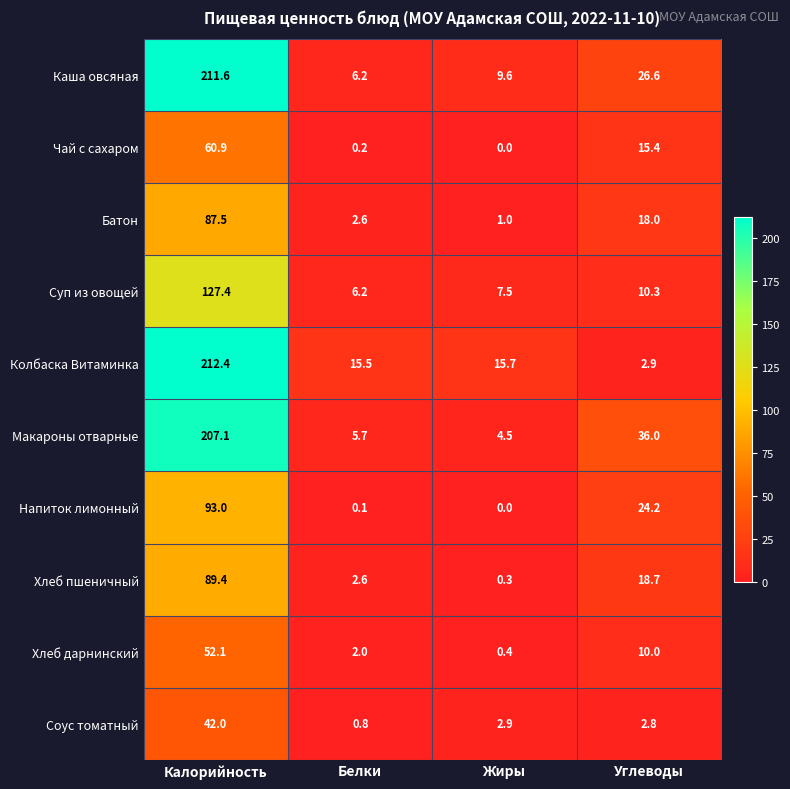

What is the spread (max minus min) of values at Жиры?

15.7